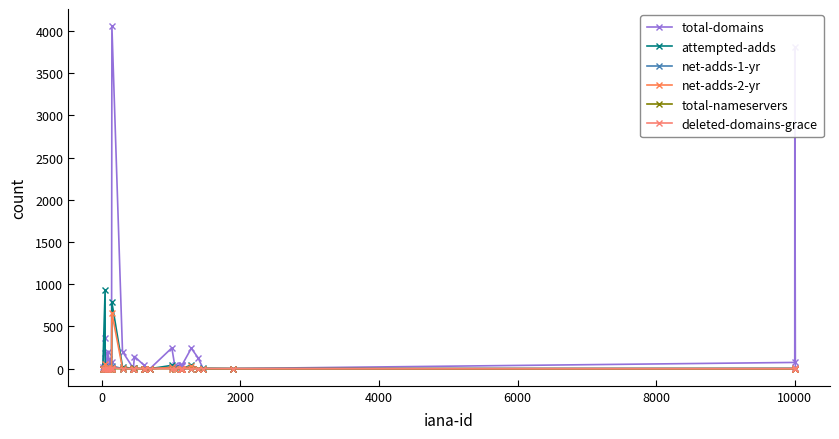

How many values in the total-nameservers series exceed 0?

3